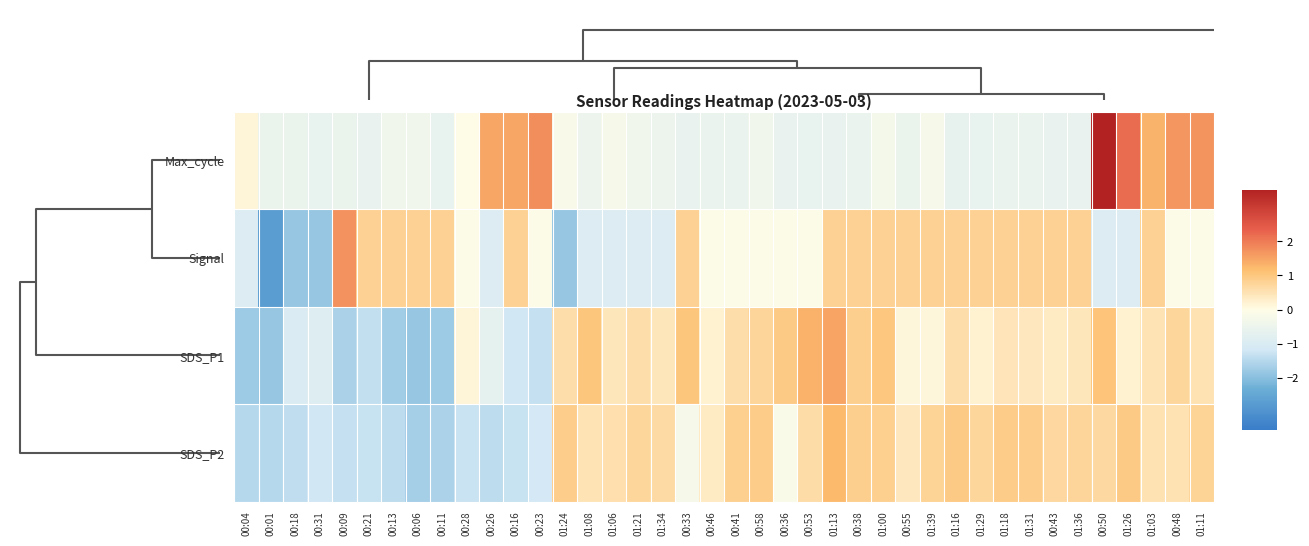

List the series in order of their peak value, highest first.

Max_cycle, Signal, SDS_P1, SDS_P2